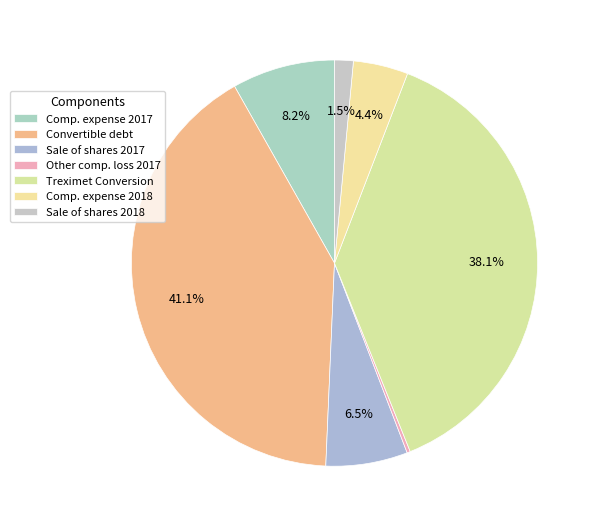

Rank the categories by value from lowest to highest.

Other comprehensive loss 2017, Net proceeds from sale of shares 2018, Compensation expense on share-based awards 2018, Net proceeds from sale of shares 2017, Compensation expense on share-based awards 2017, Treximet Secured Notes Conversion, Issuance of convertible debt